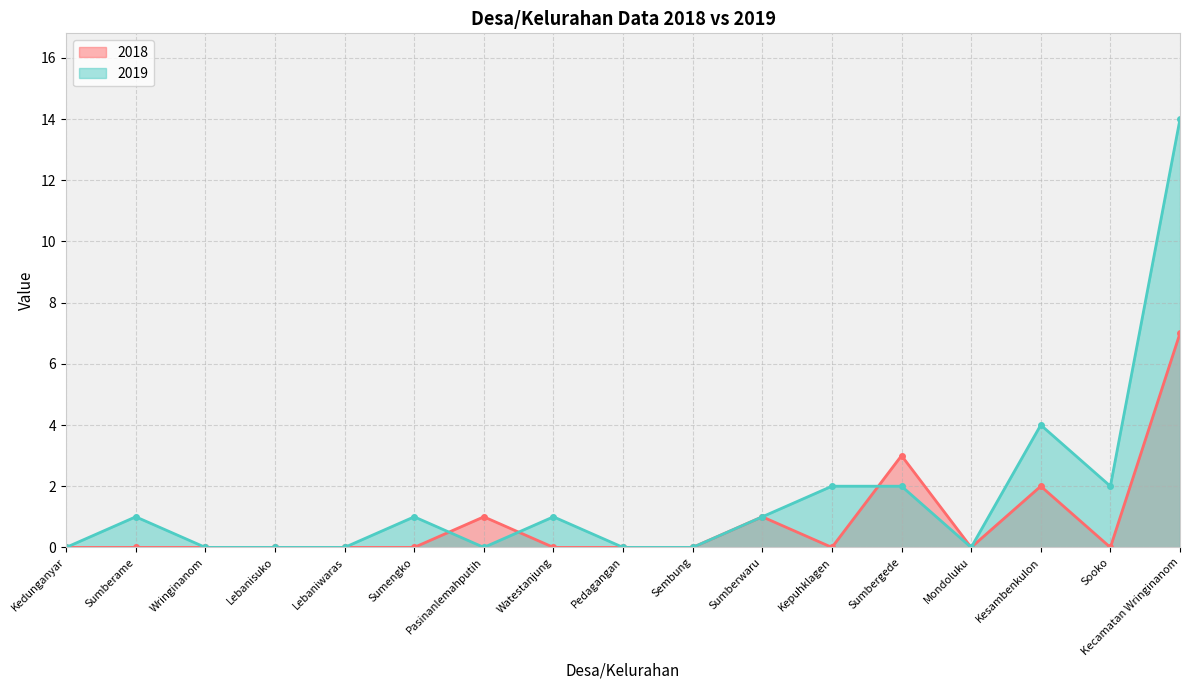

How many distinct data groups are displayed?

2